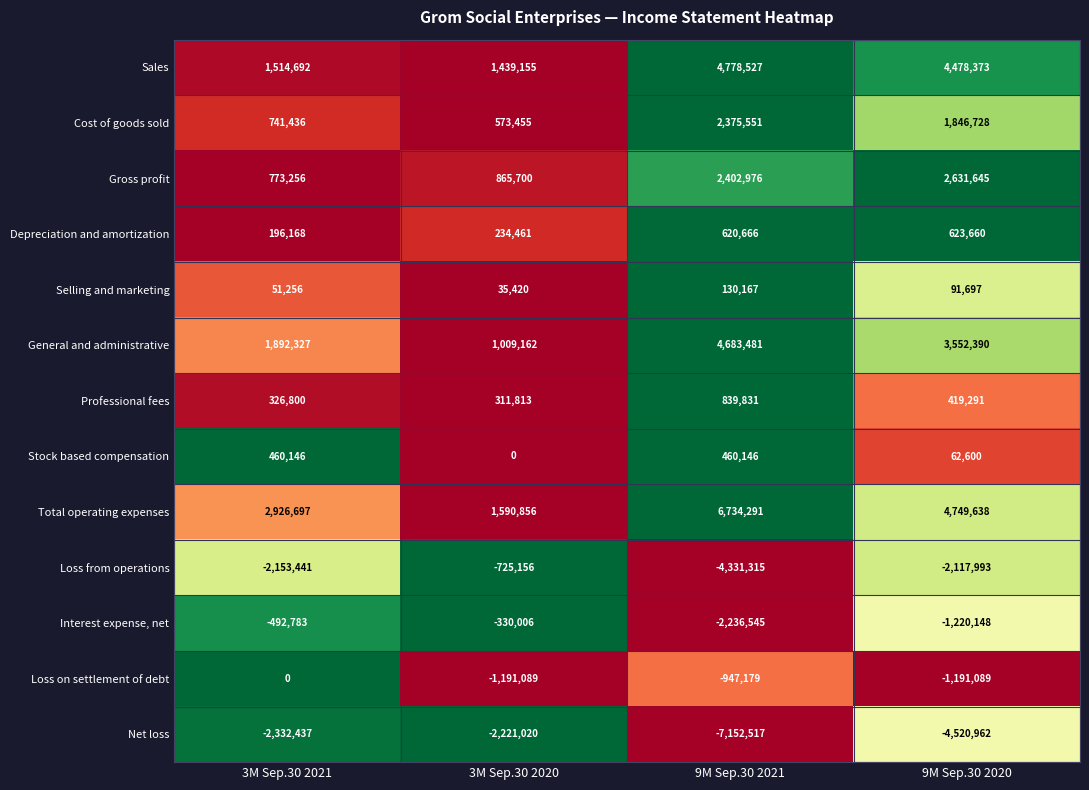

What is the sum of all Stock based compensation values?

982892